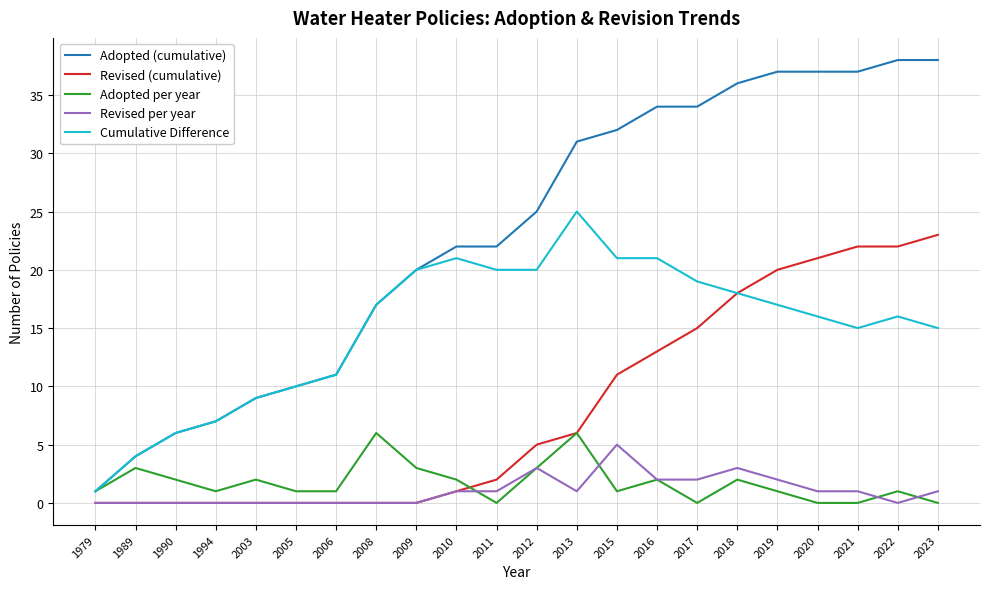

True or false: Revised per year and Adopted (cumulative) intersect in this chart.

False